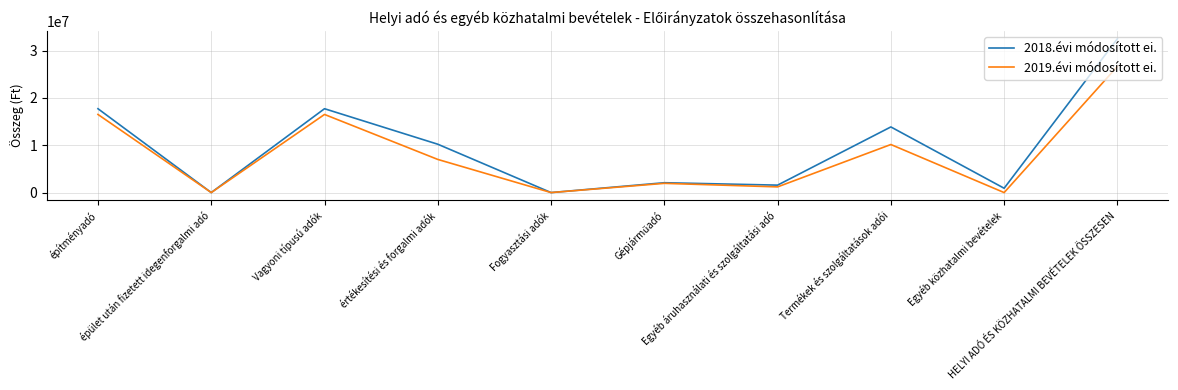

The value of 2019.évi módosított ei. at HELYI ADÓ ÉS KÖZHATALMI BEVÉTELEK ÖSSZESEN is 26650000. True or false?

True